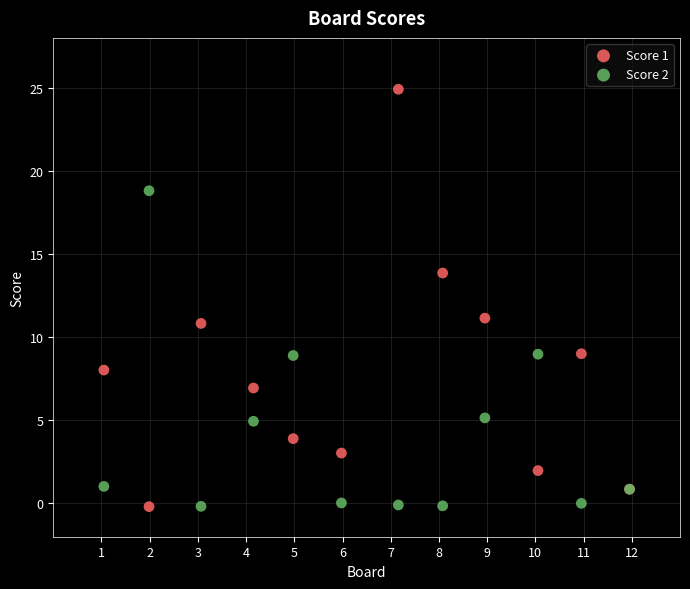

Across all series, what Y value is closest to 12?

11.1